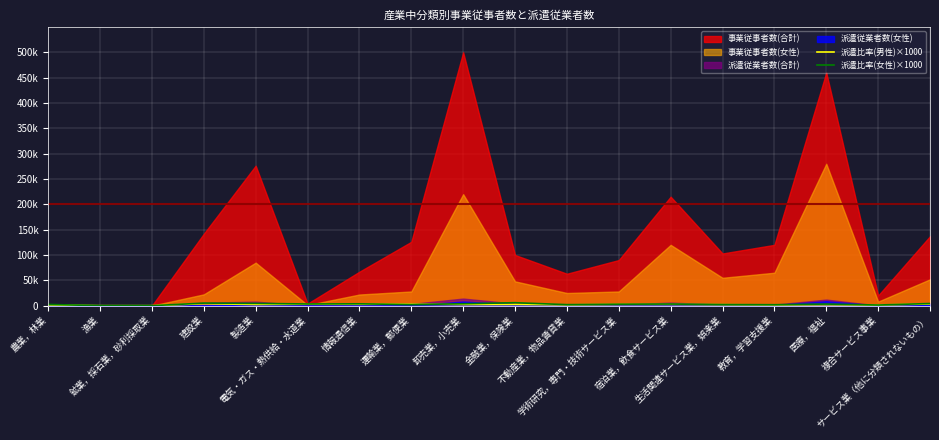

What is the label of the 1st point from the left?

農業，林業